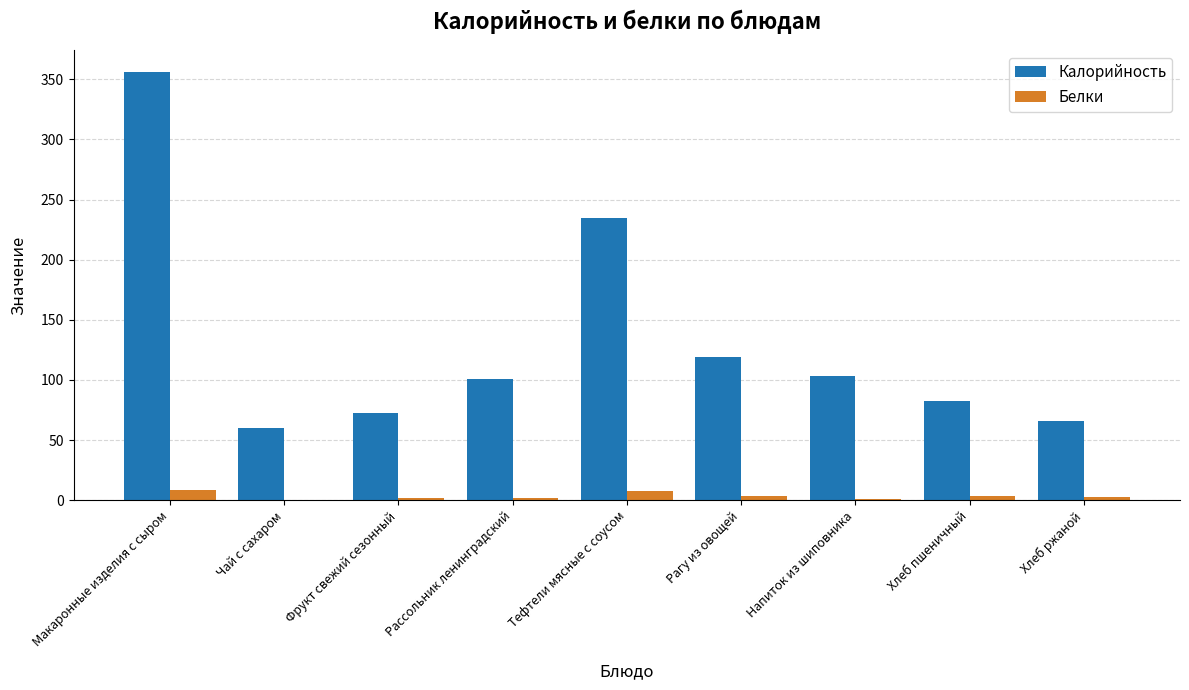

The Калорийность series shows 100.9 at Рассольник ленинградский. True or false?

True